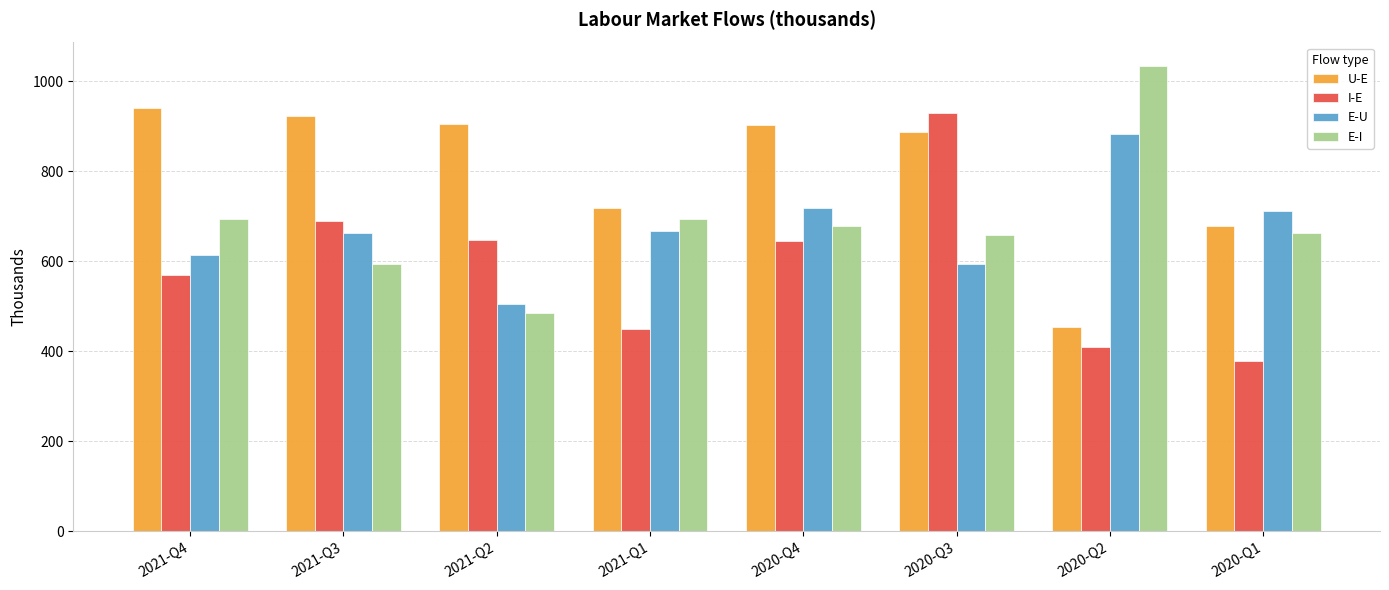

Where does the U-E series first go above 902?

2021-Q4